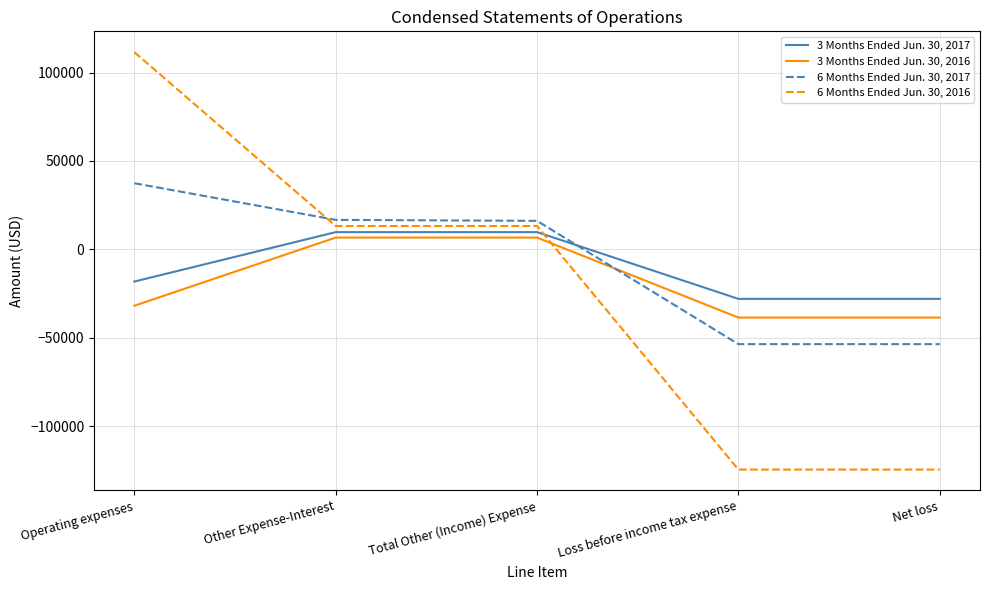

What is the sum of the 3 Months Ended Jun. 30, 2016 values at Other Expense-Interest and Loss before income tax expense?

-31843